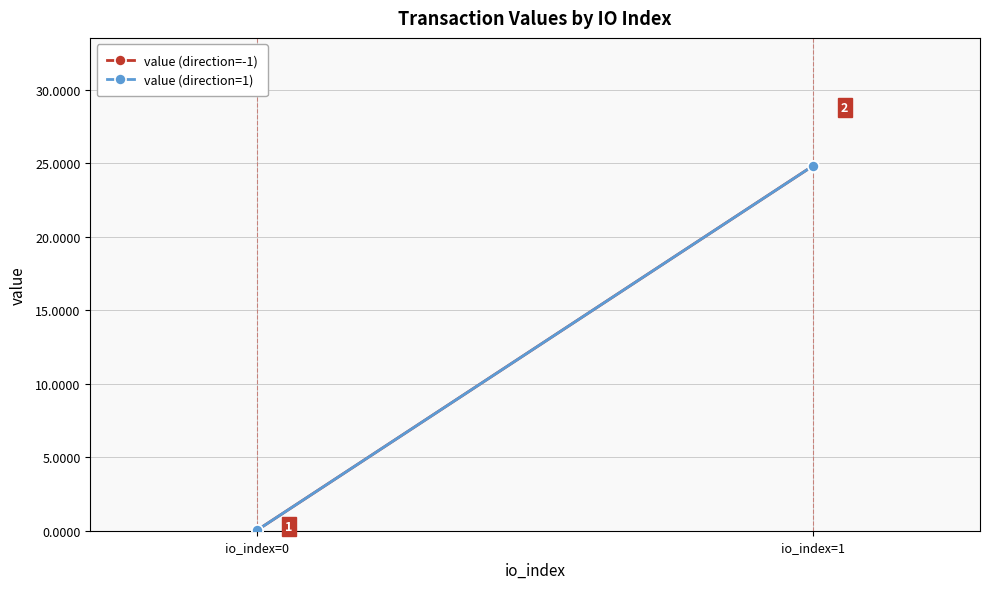

What is the difference between the maximum and minimum values in the value (direction=-1) series?

24.8